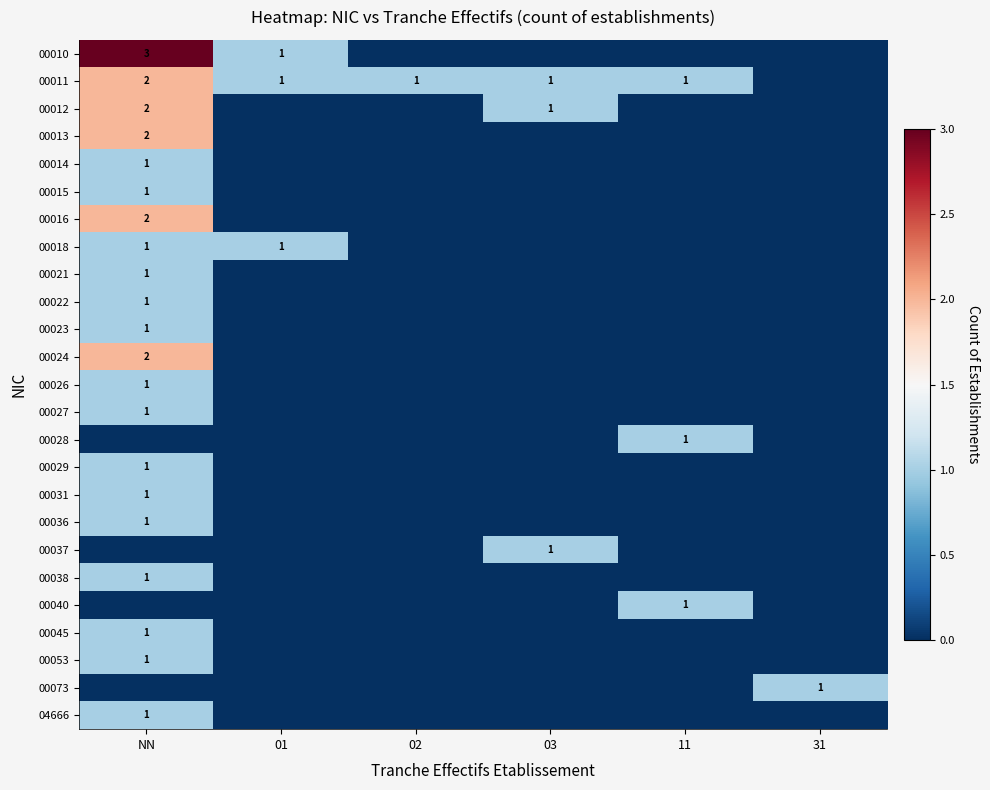

What is the difference between the maximum and second lowest values in the 00015 series?

1